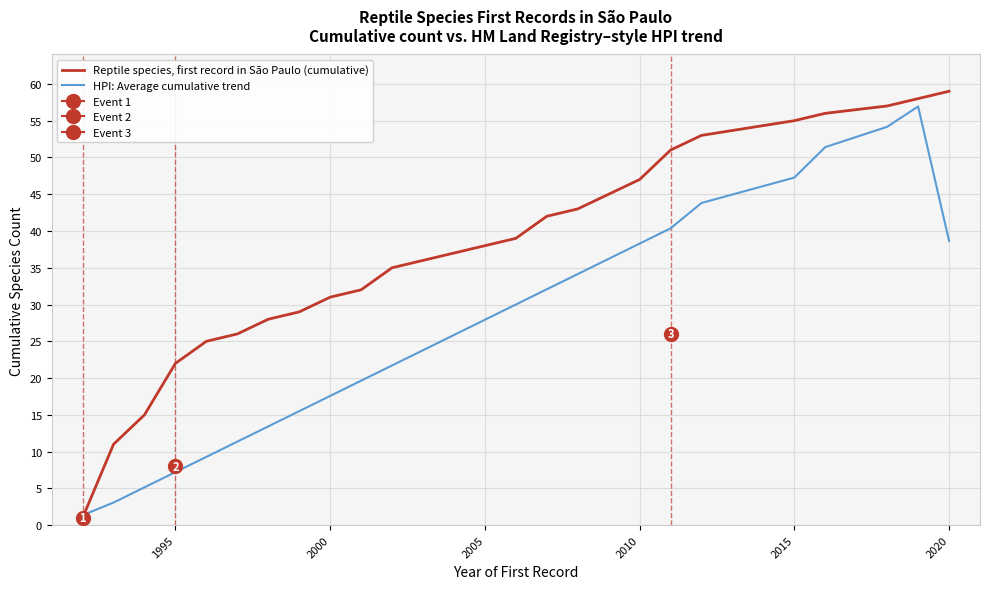

What is the difference between the maximum and minimum values in the HPI: Average cumulative trend series?

55.6